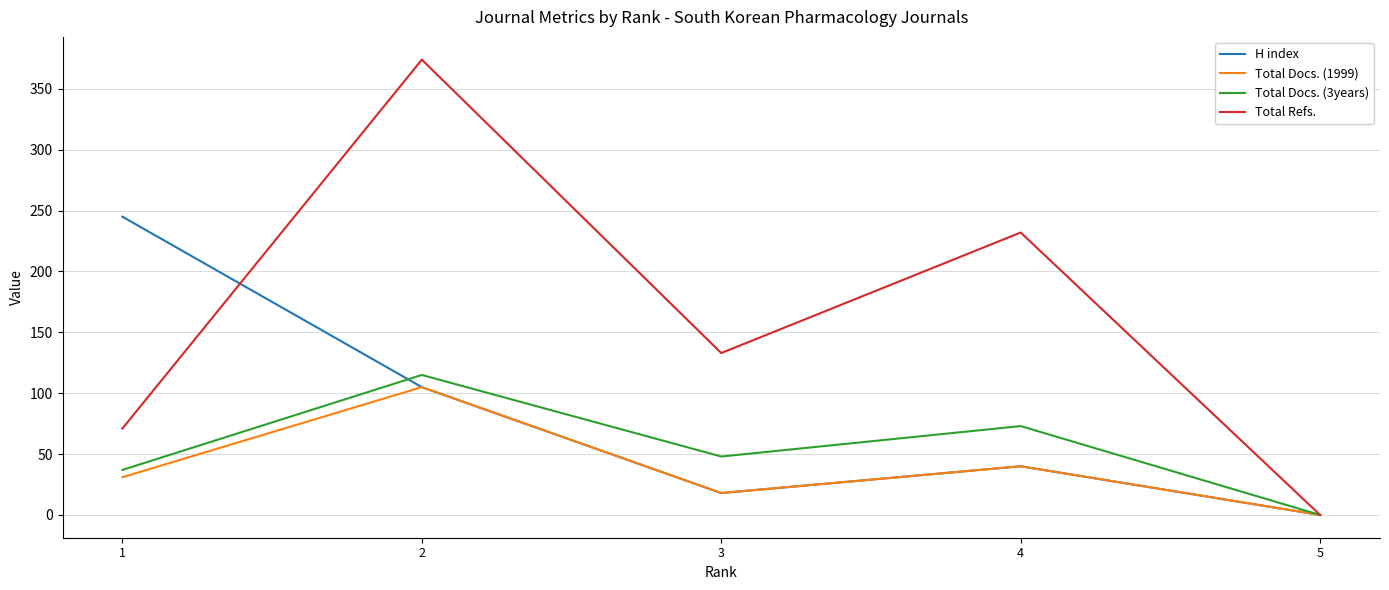

Is the value of Total Docs. (3years) at 5 greater than the value of H index at 1?

No